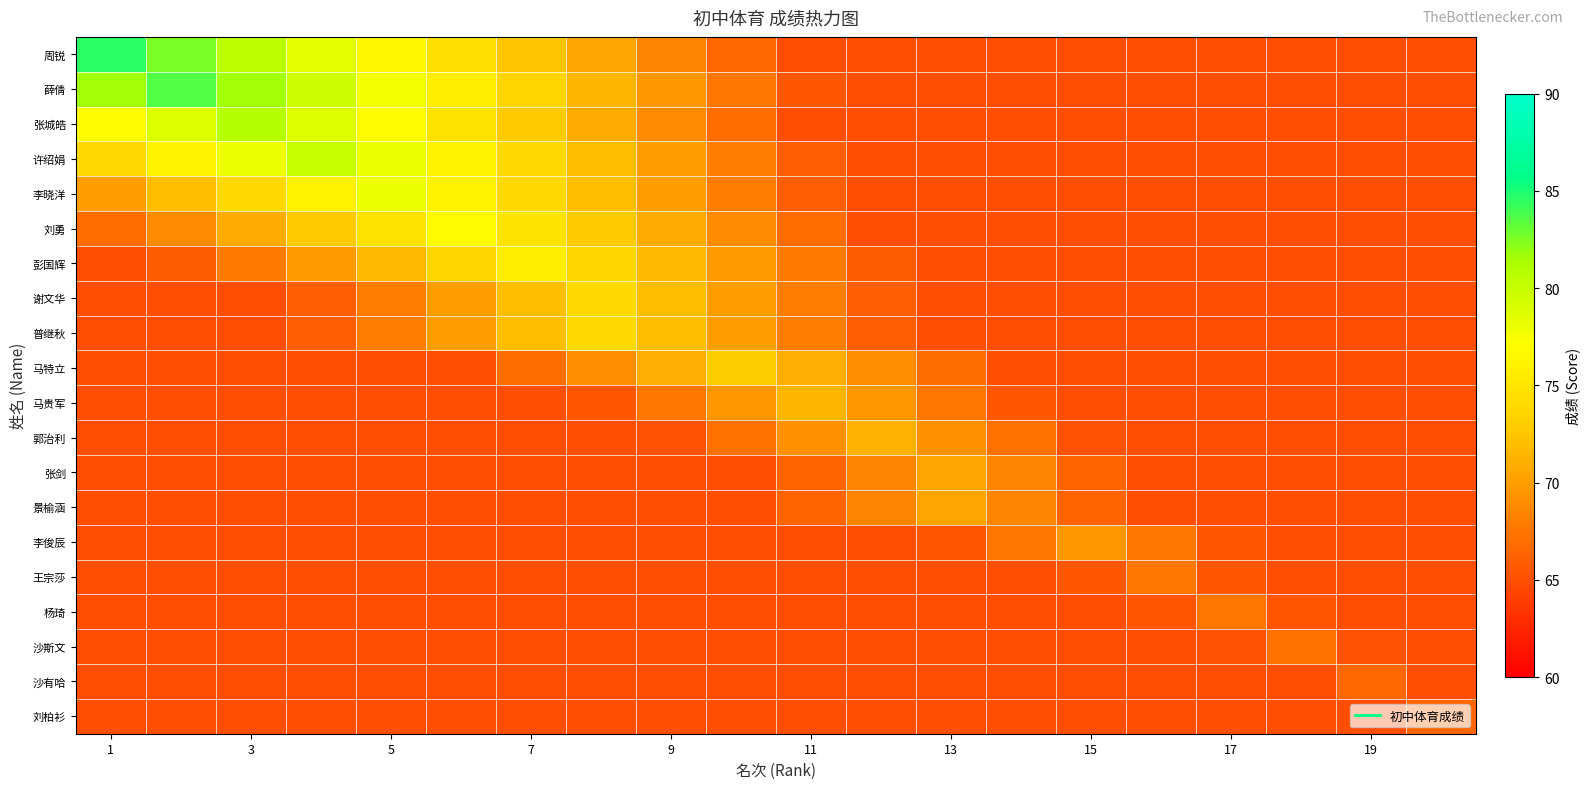

What is the greatest value displayed?

84.5